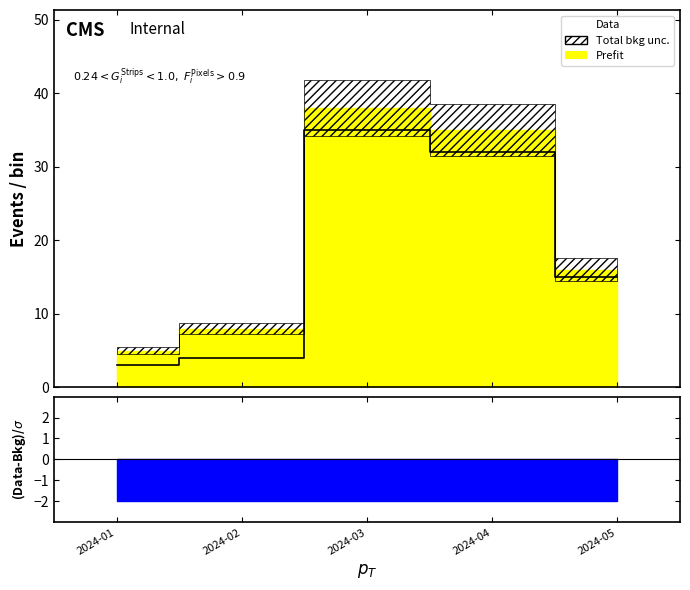

Rank the categories by value from lowest to highest.

2024-01, 2024-02, 2024-05, 2024-04, 2024-03